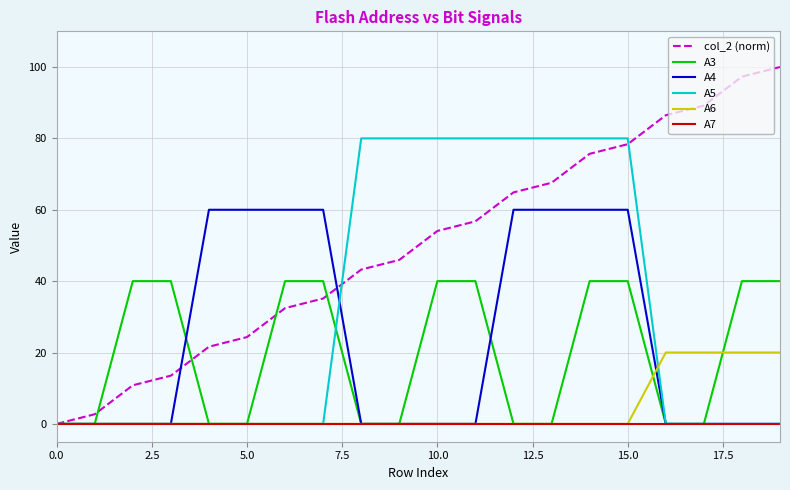

How many lines are shown in the chart?

6